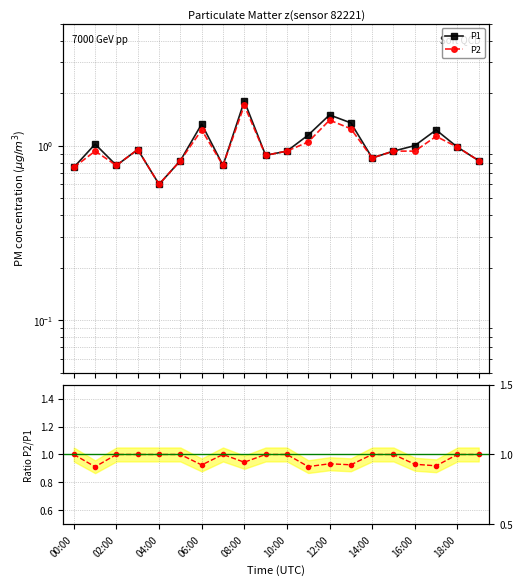

What is the difference between the P1 values at 12 and 17?

0.3